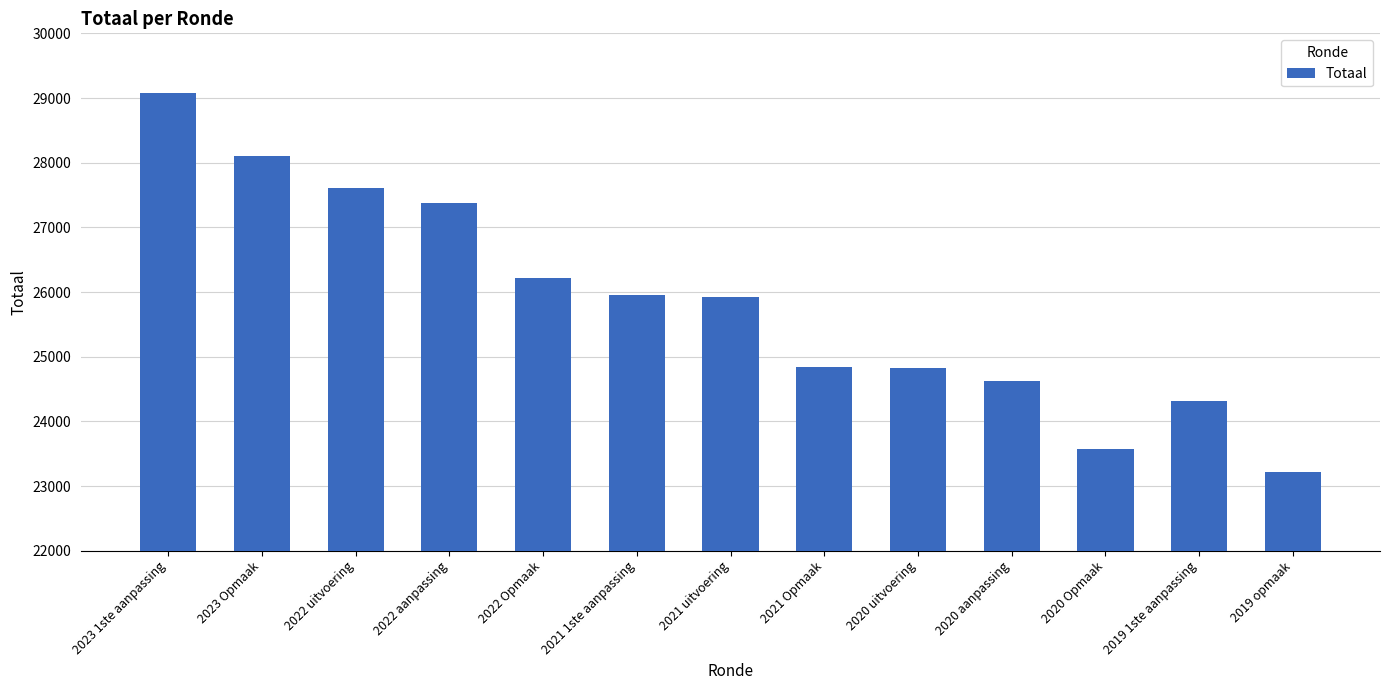

At which label is the value closest to 26150?

2022 Opmaak